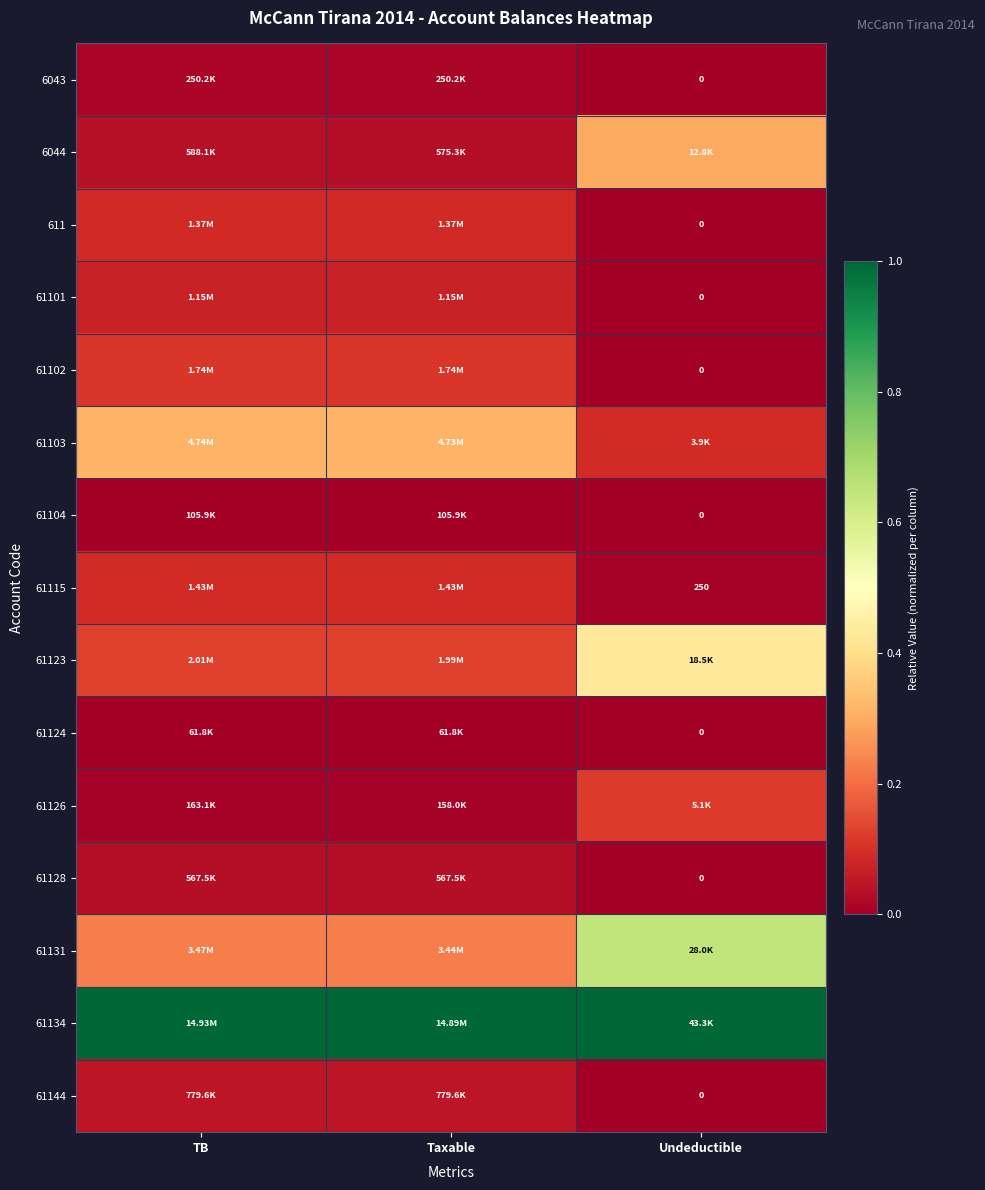

Which series changed the most between TB and Undeductible?

61131